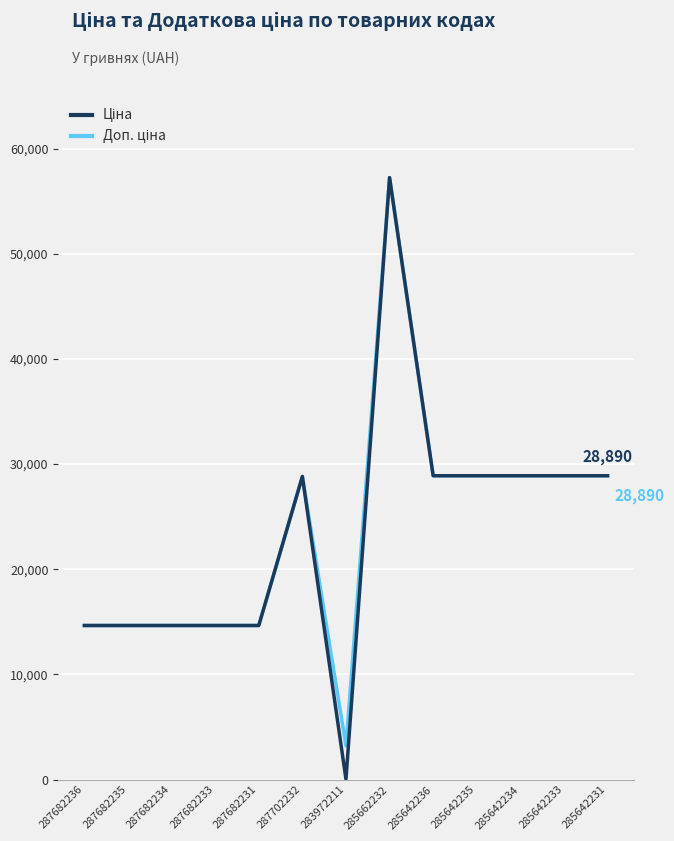

Which category has the lowest value across all series?

283972211